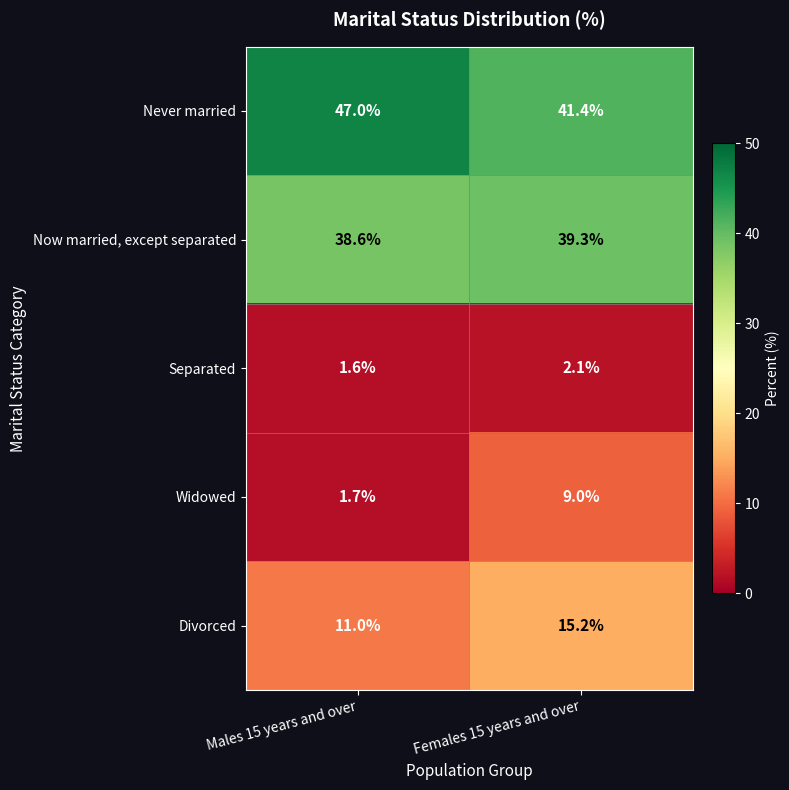

The value of Now married, except separated at Females 15 years and over is 39.3. True or false?

True